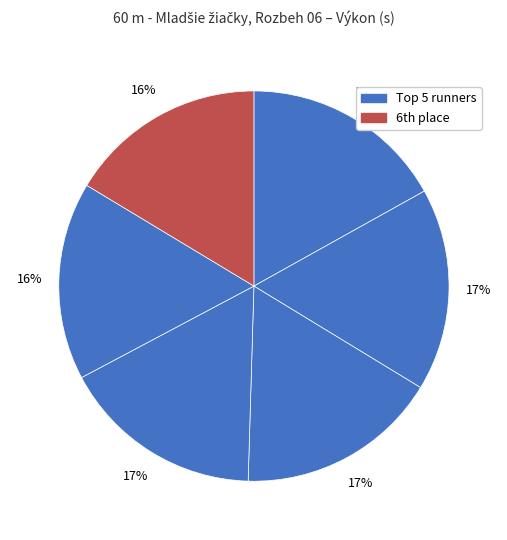

How many slices are in this pie chart?

6